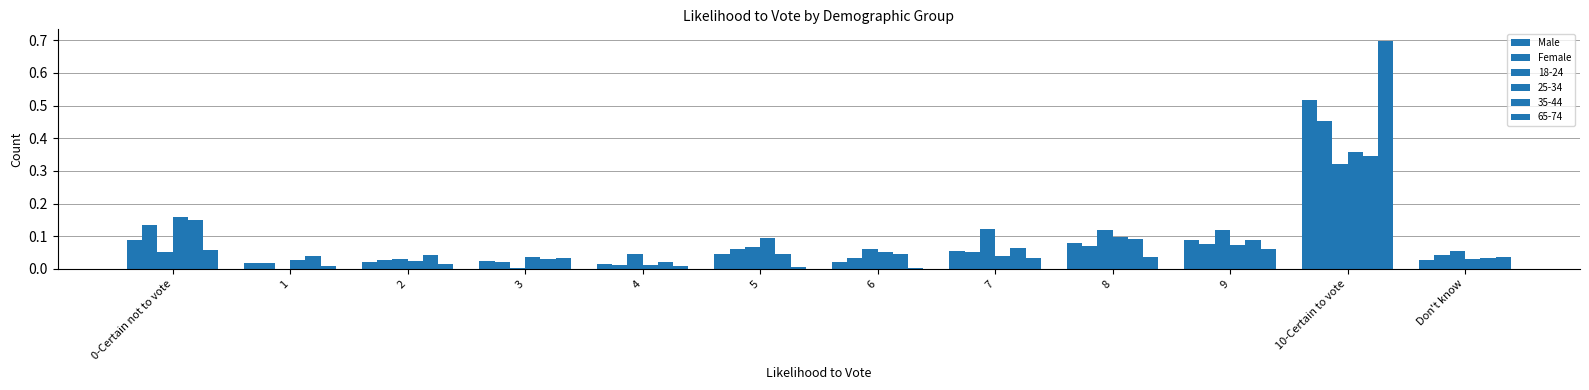

List the labels in order of Male value, smallest first.

4, 1, 2, 6, 3, Don't know, 5, 7, 8, 9, 0-Certain not to vote, 10-Certain to vote